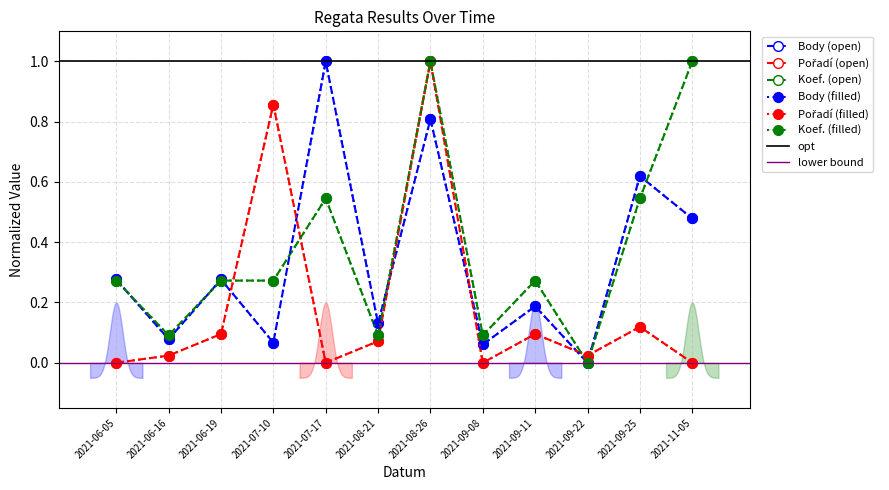

What is the maximum value for Body?

1.0